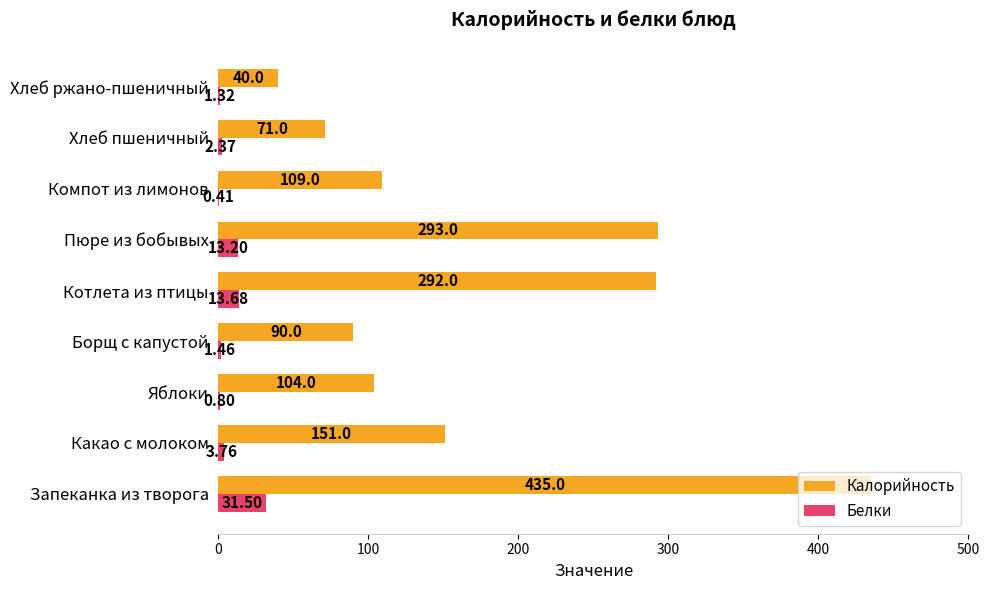

At which label is Калорийность closest to 237?

Котлета из птицы